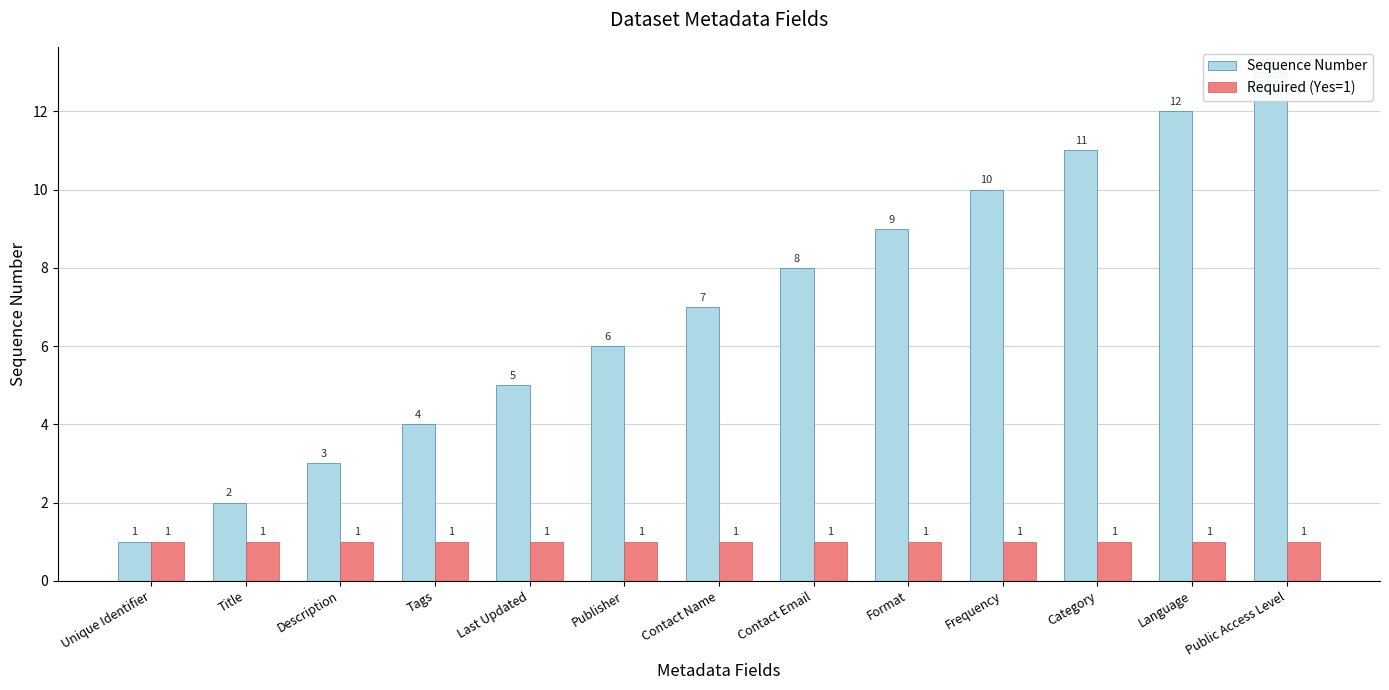

At which category does the chart reach its peak across all series?

Public Access Level